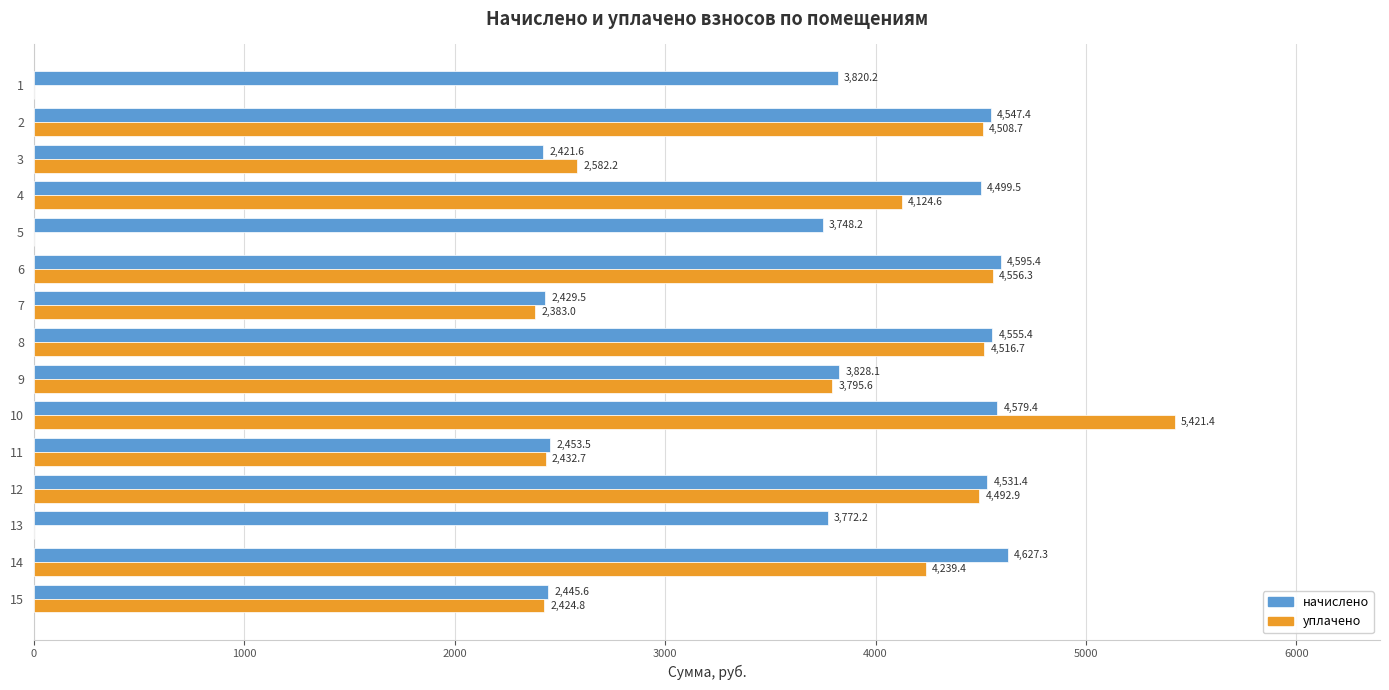

The уплачено series shows 0.0 at 5. True or false?

True